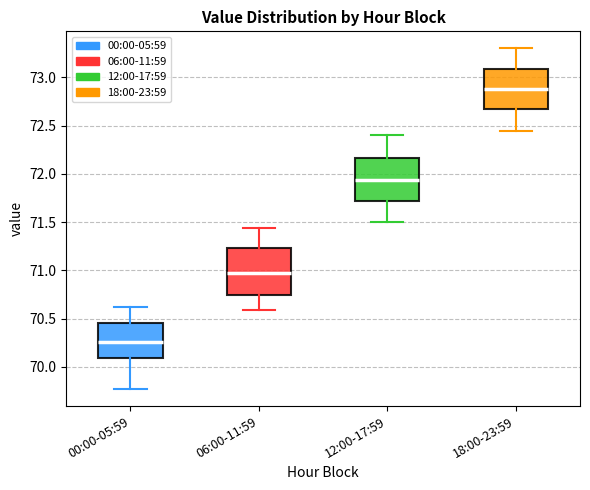

Which box's median line is the lowest?

00:00-05:59